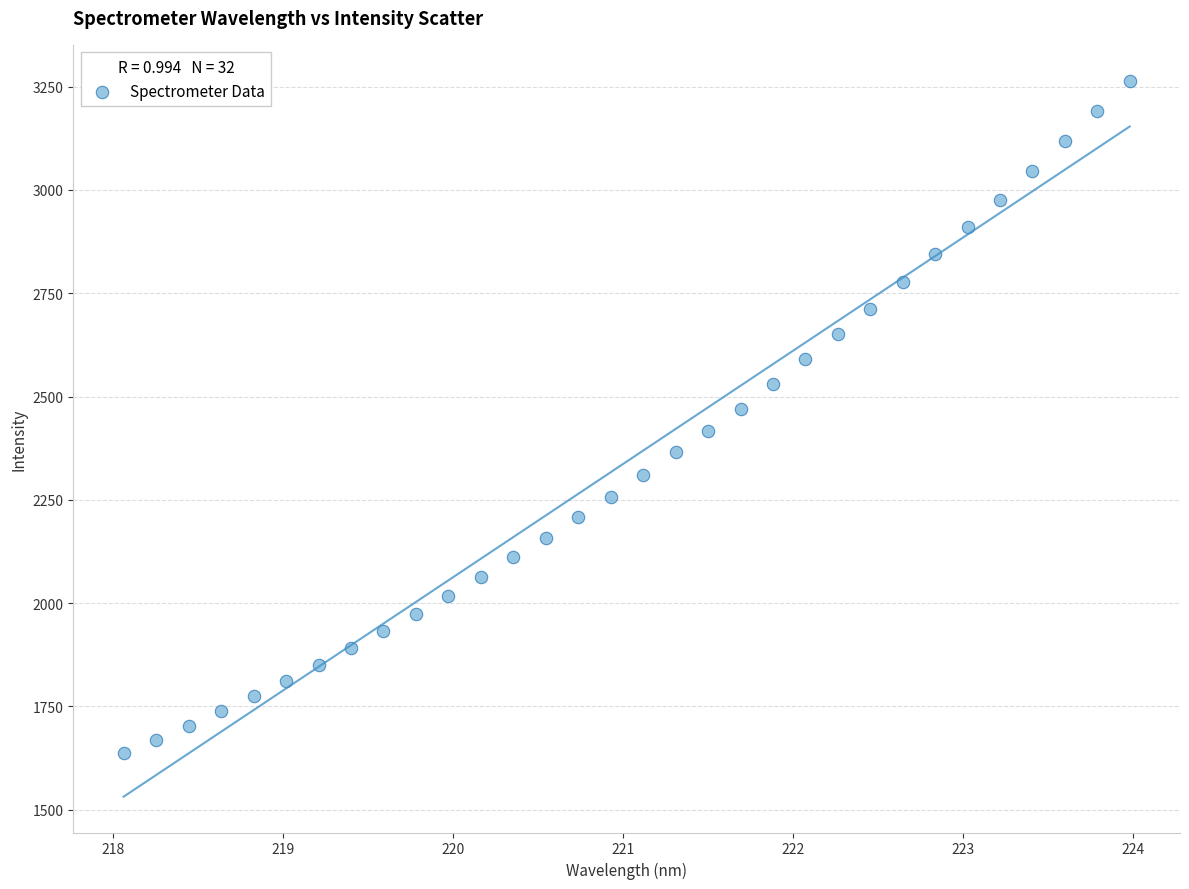

What is the range of X values (max minus min)?

5.9